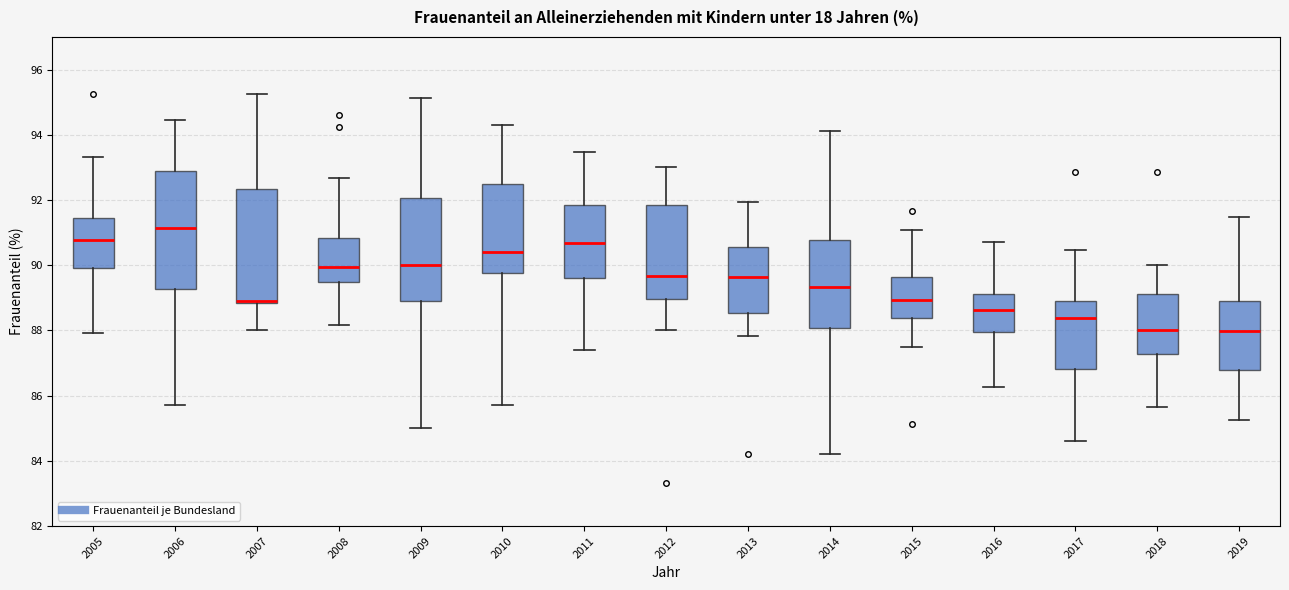

Where does the median line of the box at x = 2005 sit on the y-axis? The values are not printed on the chart, so give them approximately, as read against the axis.

90.8